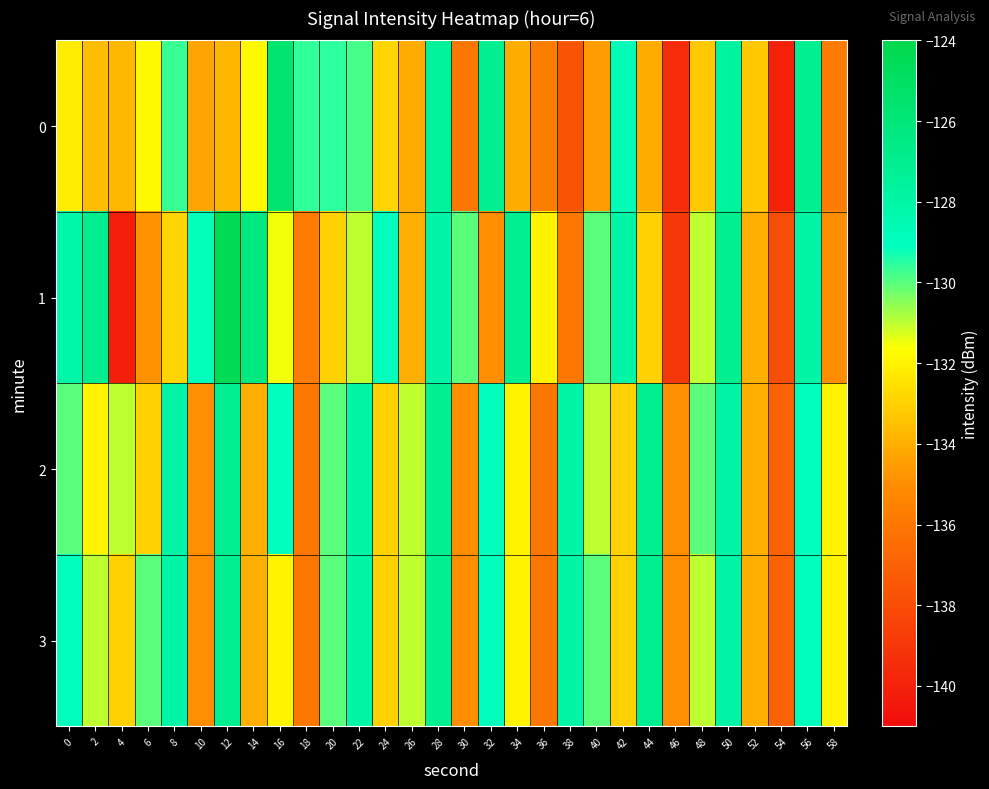

What is the smallest value displayed?

-140.1